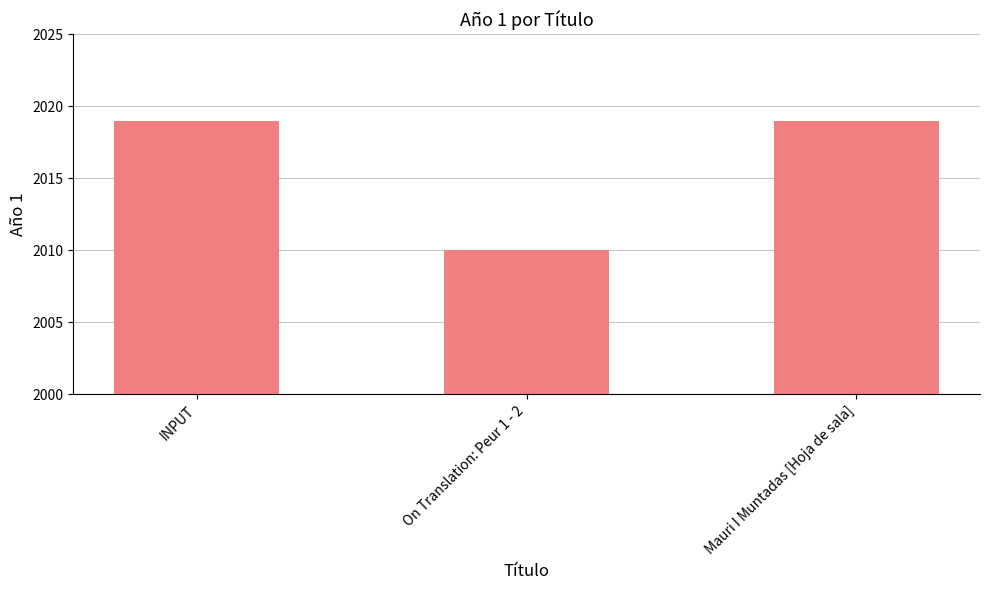

Between On Translation: Peur 1 - 2 and Mauri I Muntadas [Hoja de sala], which is larger?

Mauri I Muntadas [Hoja de sala]